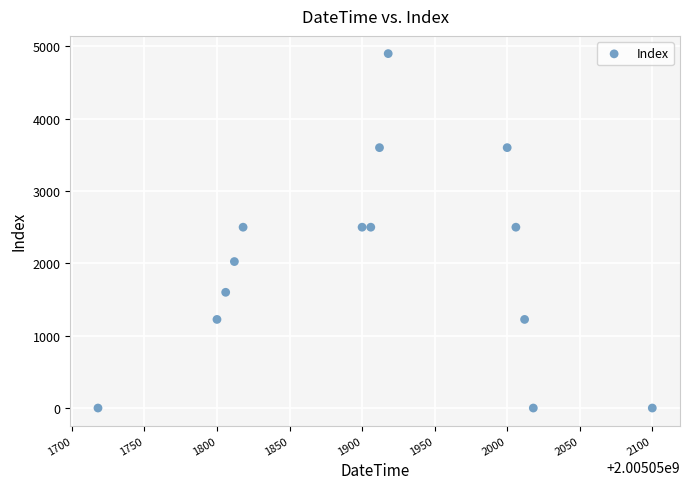

What is the range of Y values (max minus min)?

4900